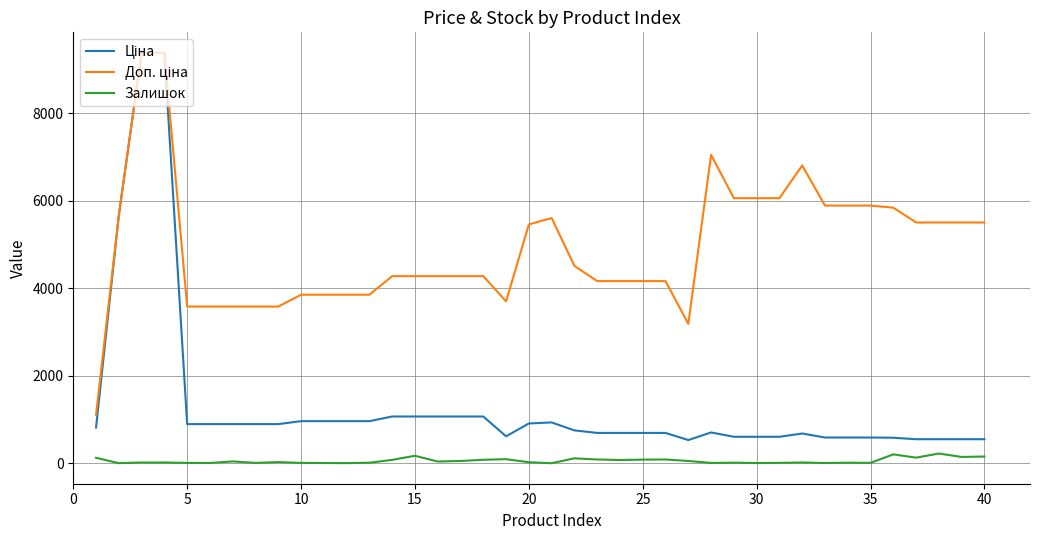

What is the highest value of the Залишок series?

223.0